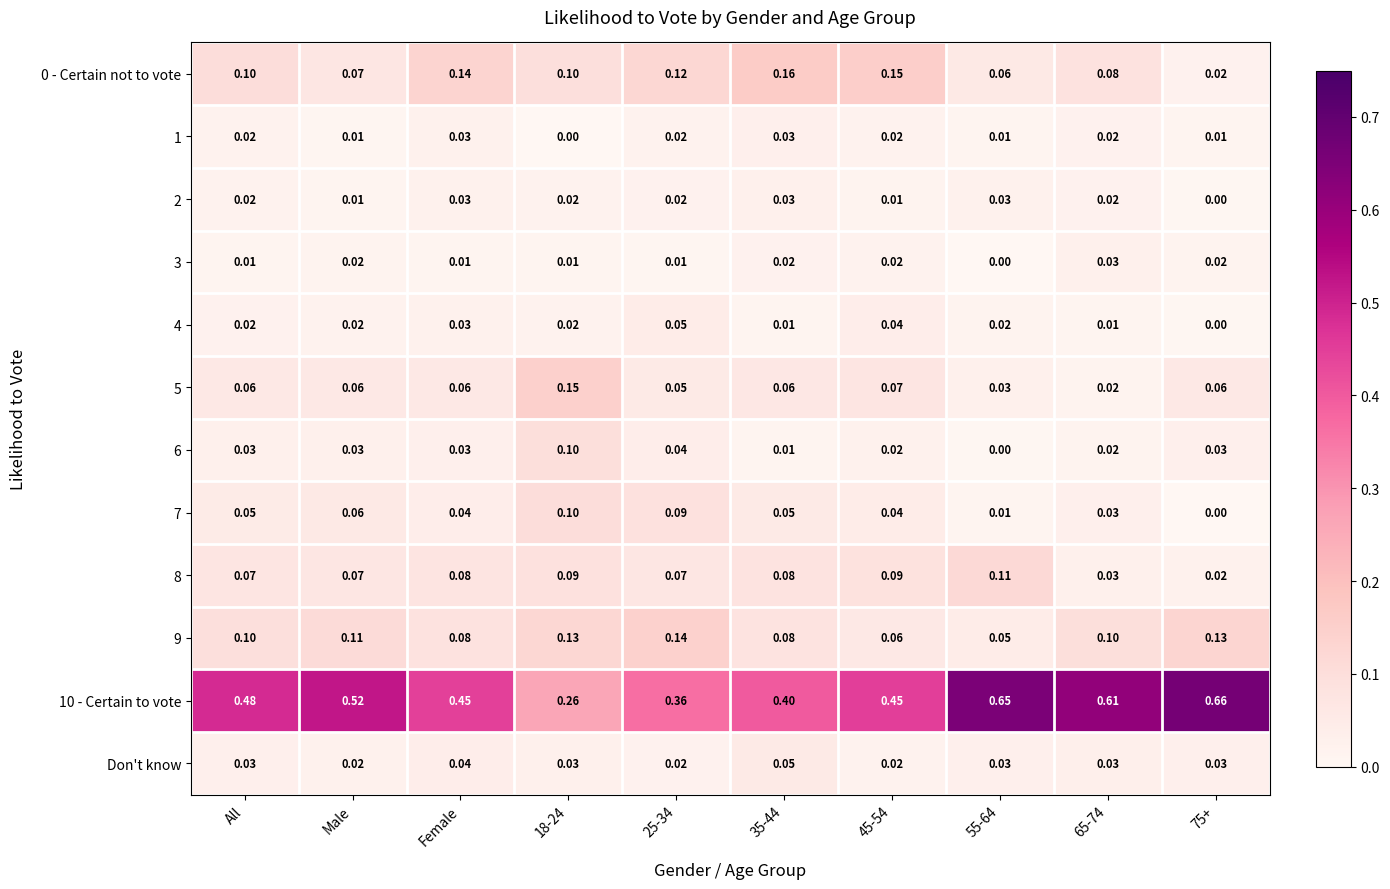

Is the value of 8 at 18-24 greater than the value of 3 at All?

Yes